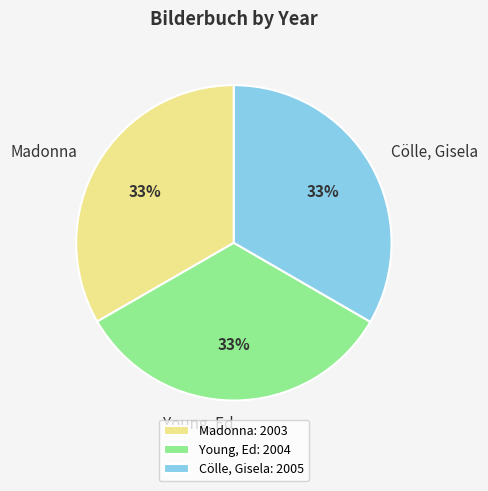

Is Cölle, Gisela the majority of the pie?

No